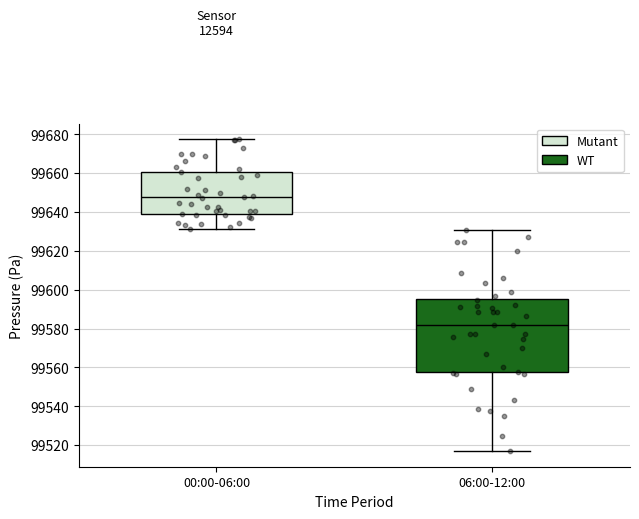

Reading left to right, transcribe this box plot: for each box, give where its median line is, the range the box spans, and where its two whiskers end, as read against the y-axis. The values are not printed on the chart, so give them approximately, as read against the axis.

00:00-06:00: median 99648, box 99638 to 99660, whiskers 99632 to 99678
06:00-12:00: median 99582, box 99558 to 99596, whiskers 99516 to 99630